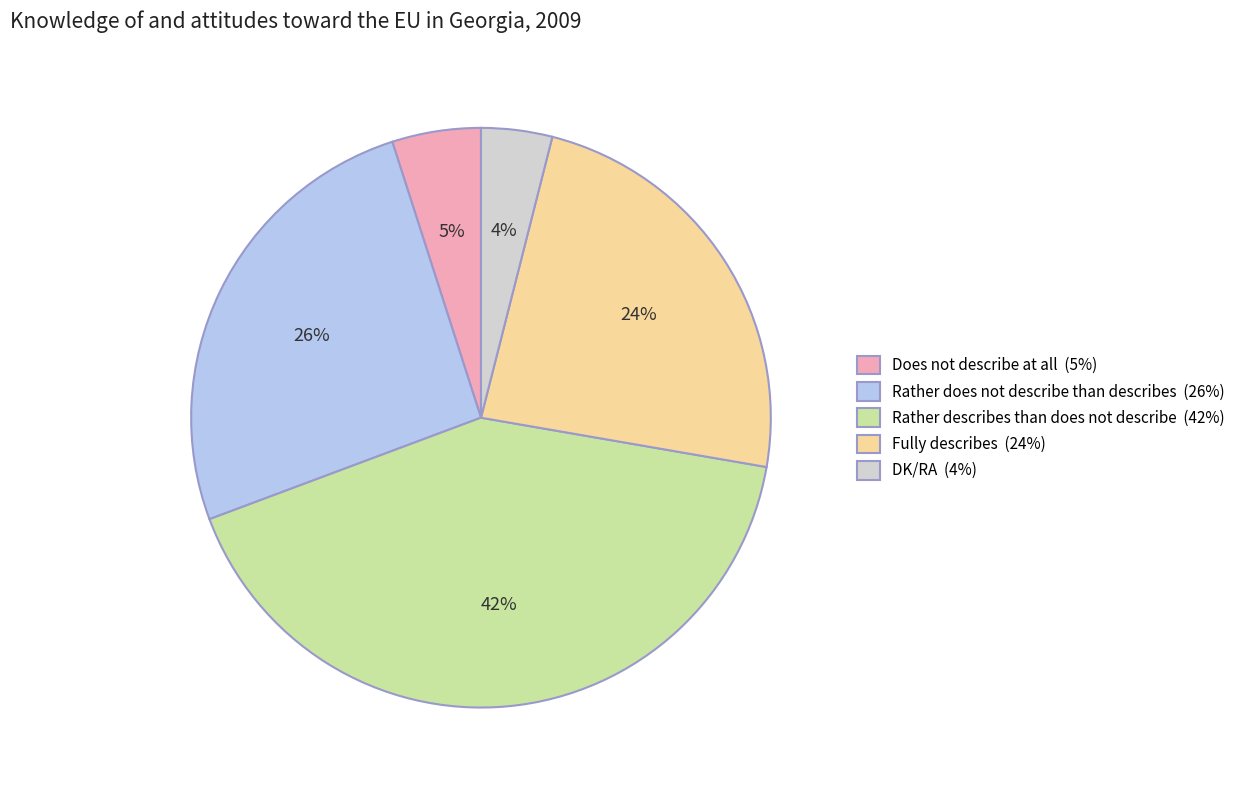

Is it true that Rather does not describe than describes is 26% of the pie?

True